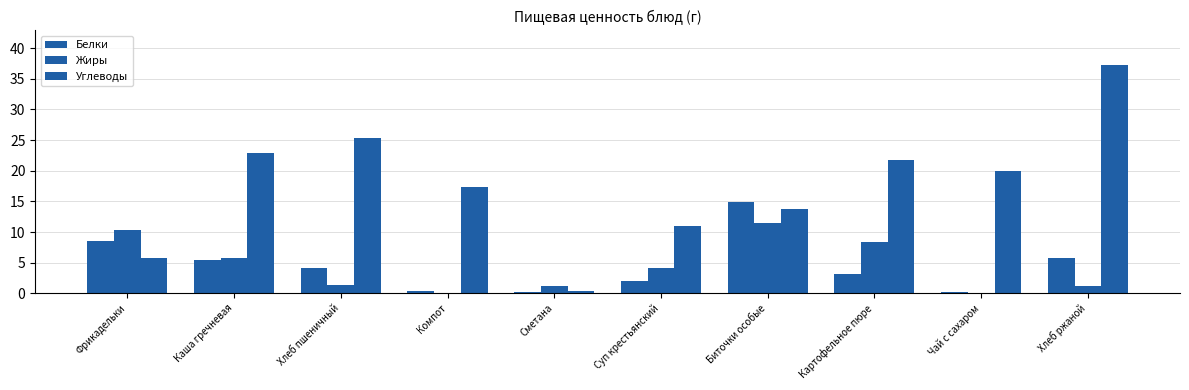

Where is Жиры nearest to the value 5?

Каша гречневая